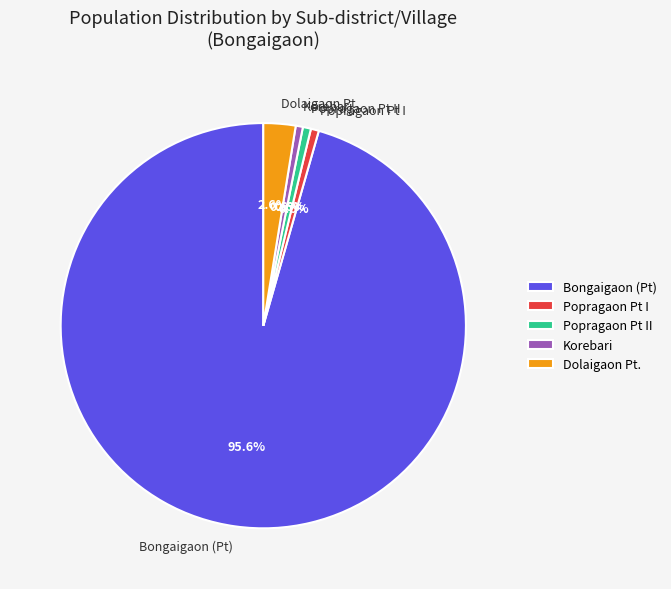

How much of the chart is everything except Bongaigaon (Pt)?

4.4%